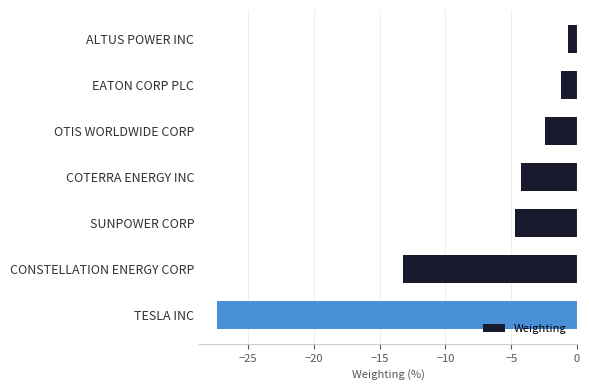

What is the average value?

-7.7